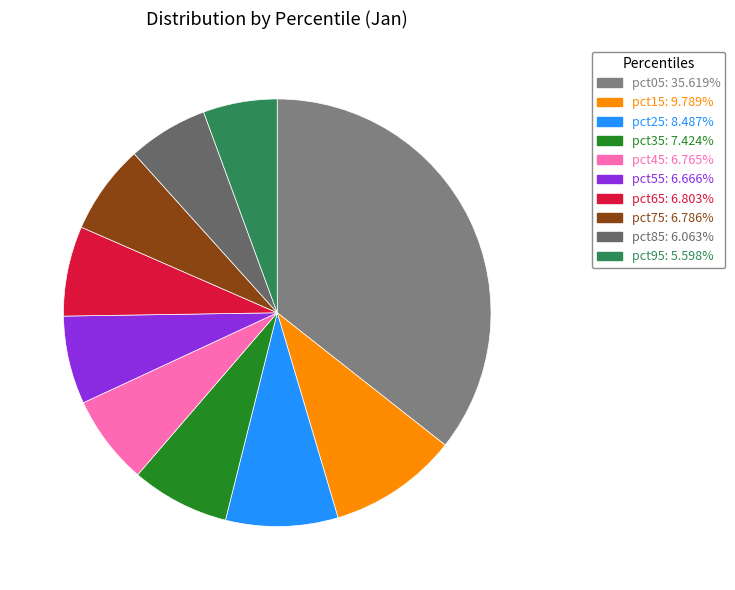

What is the largest slice in the pie chart?

pct05